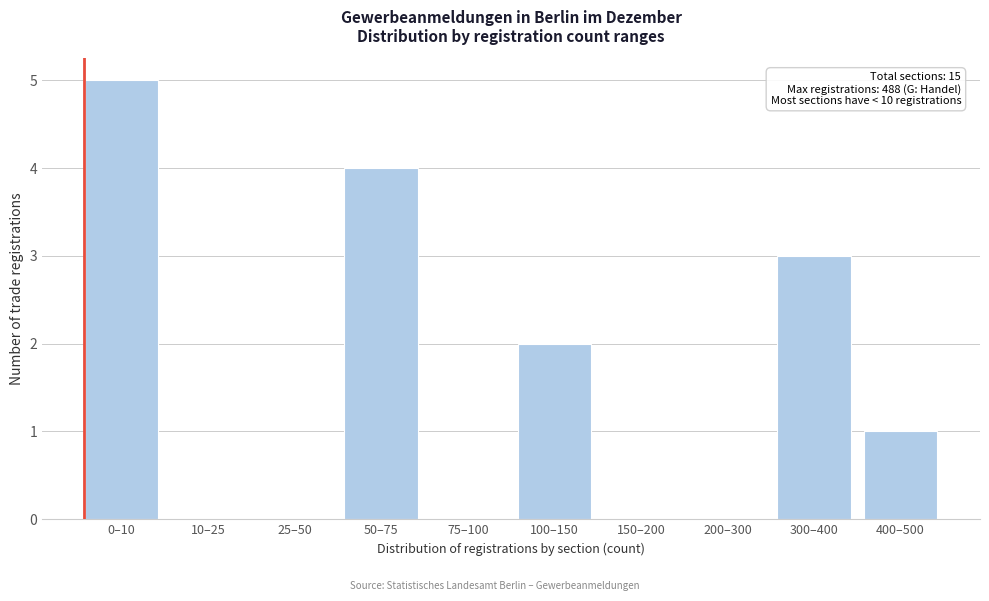

Reading left to right, extract all data points from this chart.

0–10=5	10–25=0	25–50=0	50–75=4	75–100=0	100–150=2	150–200=0	200–300=0	300–400=3	400–500=1